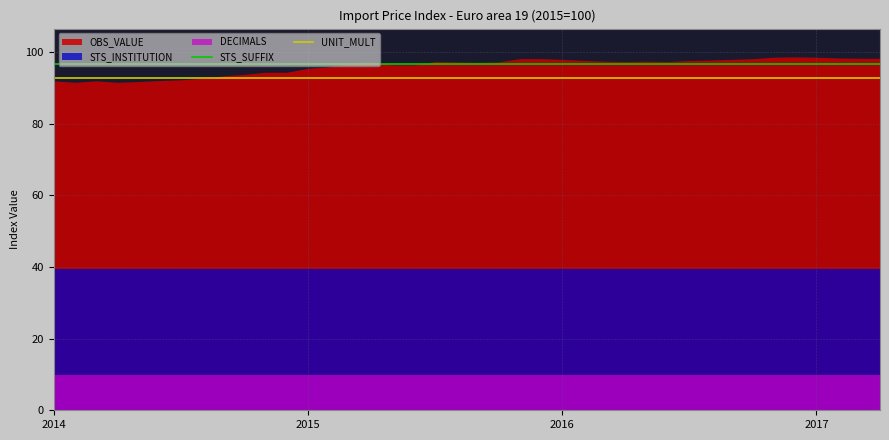

What is the minimum value for STS_SUFFIX?

96.7